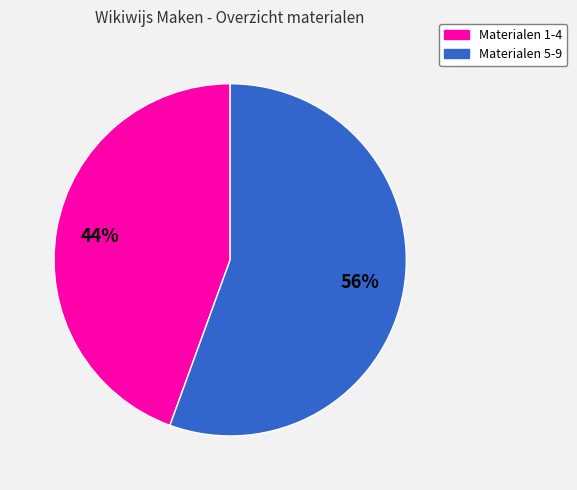

Is there a majority slice in this chart?

Yes